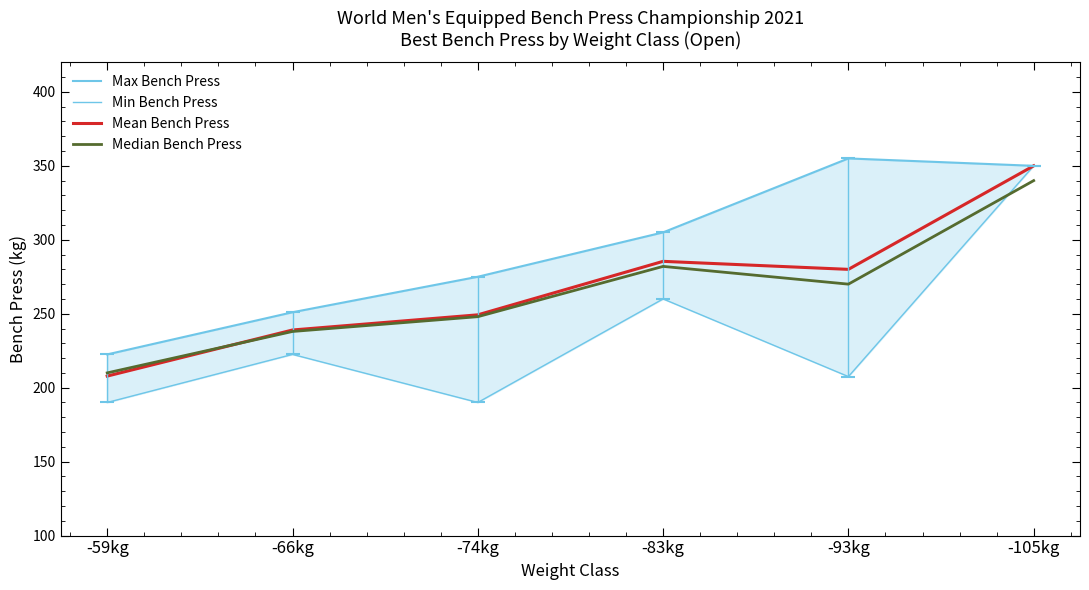

Reading left to right, what are all the values shown in this chart?

Max Bench Press: -59kg=222.5	-66kg=251.0	-74kg=275.0	-83kg=305.0	-93kg=355.0	-105kg=350.0
Min Bench Press: -59kg=190.0	-66kg=222.5	-74kg=190.0	-83kg=260.0	-93kg=207.5	-105kg=350.0
Mean Bench Press: -59kg=207.8	-66kg=239.0	-74kg=249.2	-83kg=285.4	-93kg=280.0	-105kg=350.0
Median Bench Press: -59kg=210.0	-66kg=238.0	-74kg=248.0	-83kg=282.0	-93kg=270.0	-105kg=340.0